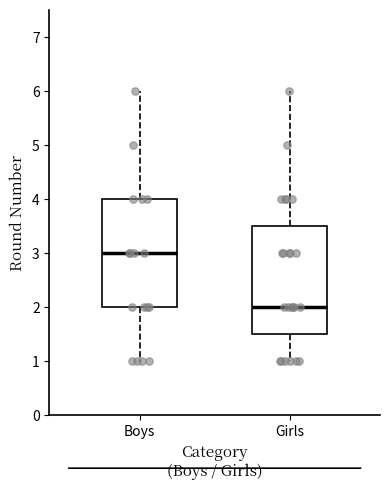

Reading left to right, read every box against the y-axis: the position of its median line, the range the box covers, and the ends of its whiskers. The values are not printed on the chart, so give them approximately, as read against the axis.

Boys: median 3.0, box 2.0 to 4.0, whiskers 1.0 to 6.0
Girls: median 2.0, box 1.5 to 3.5, whiskers 1.0 to 6.0